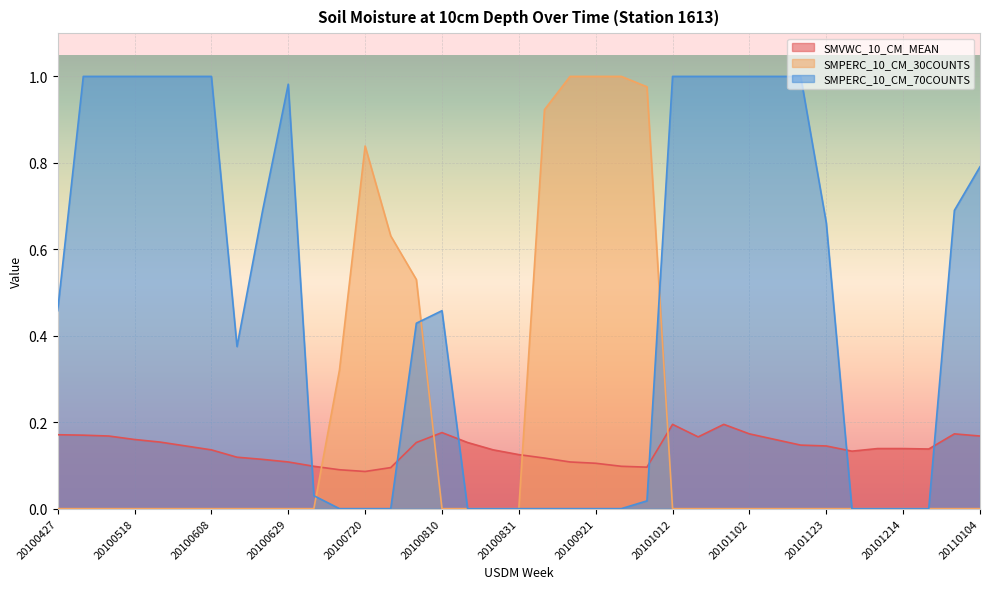

In SMPERC_10_CM_70COUNTS, how many points are lower than both neighbors (excluding endpoints)?

1